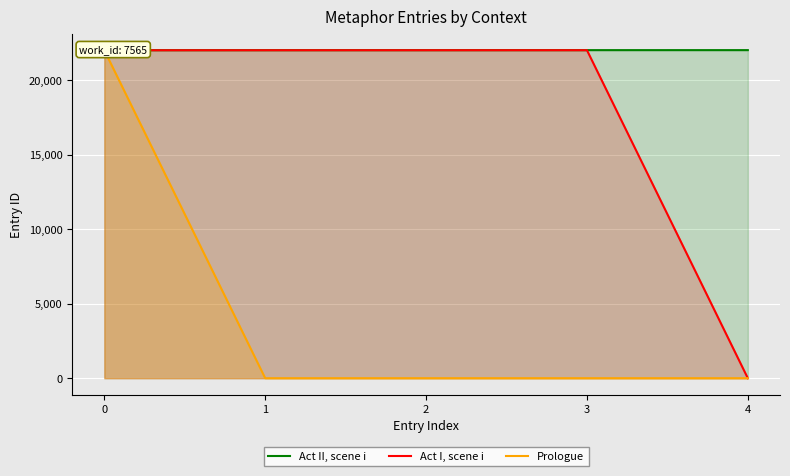

Which series has the widest spread of values?

Act I, scene i